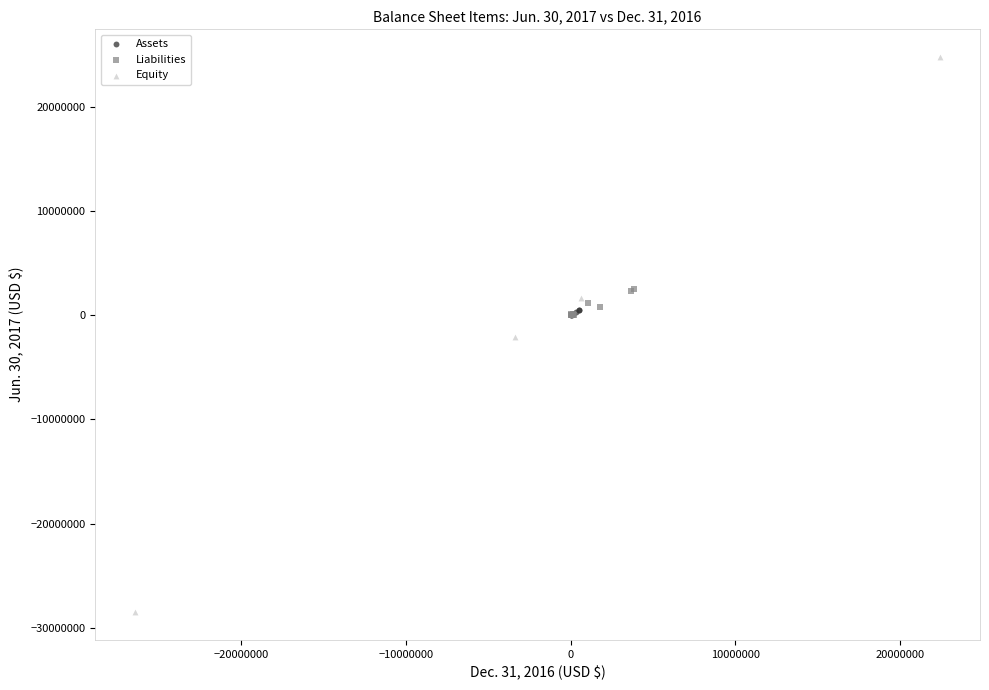

Which series contains the highest Y value?

Equity